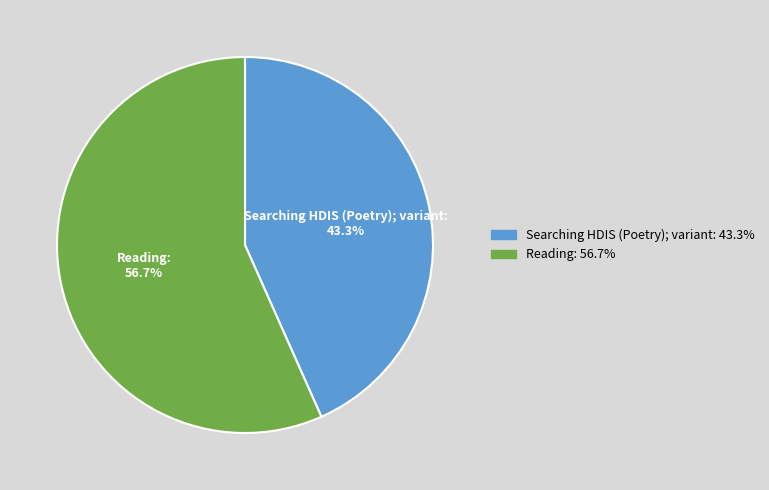

Which category has the biggest portion of the pie?

Reading